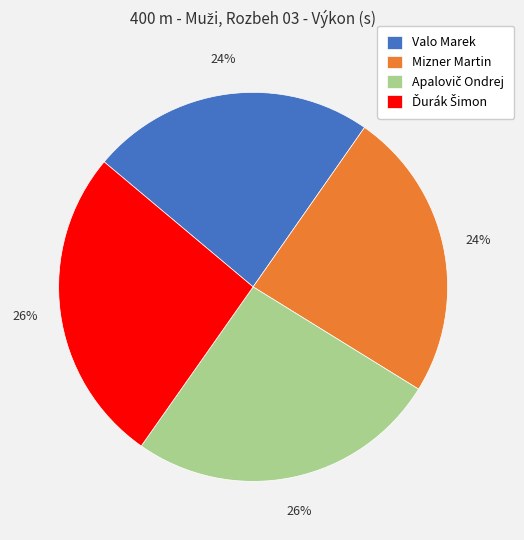

What is the ratio of the value at Valo Marek to the value at Mizner Martin?

1.0